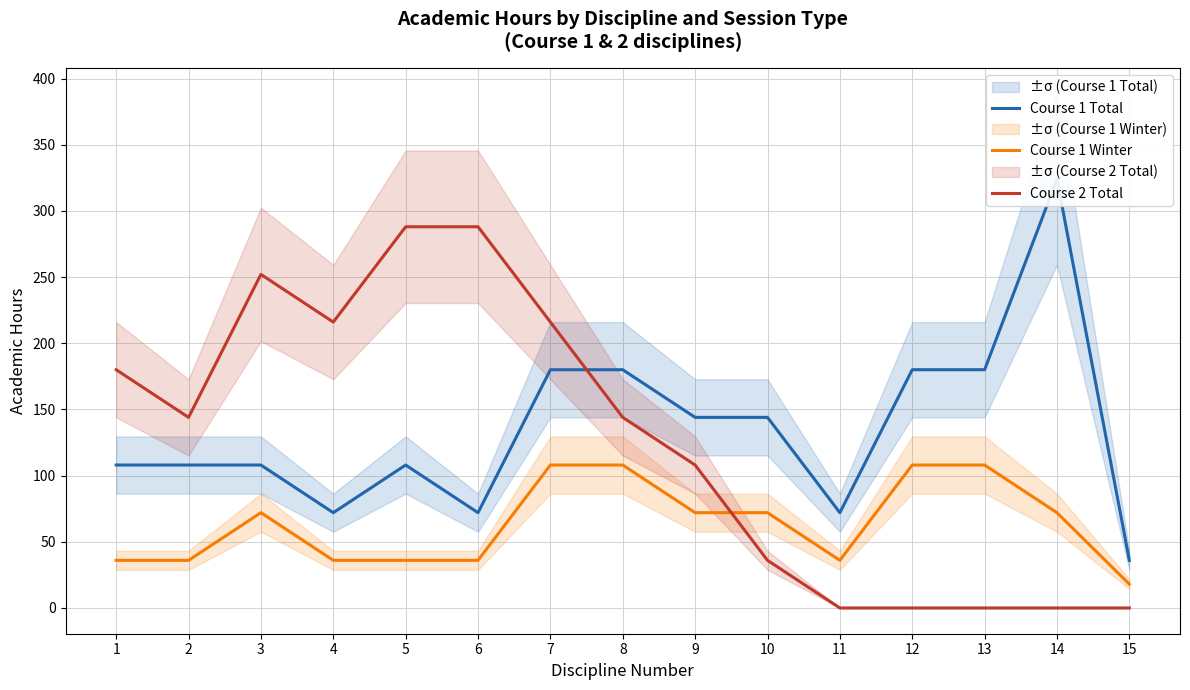

Read the Course 1 Winter value at 10.

72